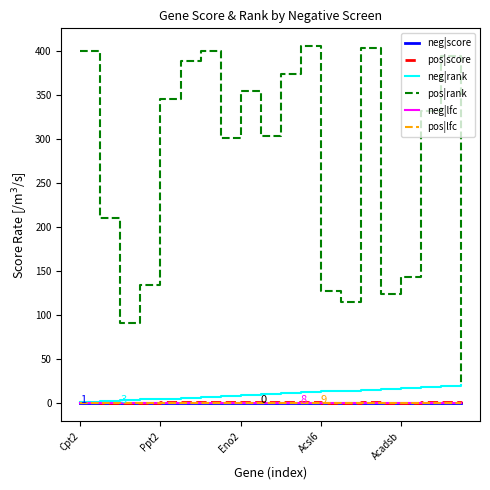

What is the value of the neg|rank point at the 8th from the left?

8.0